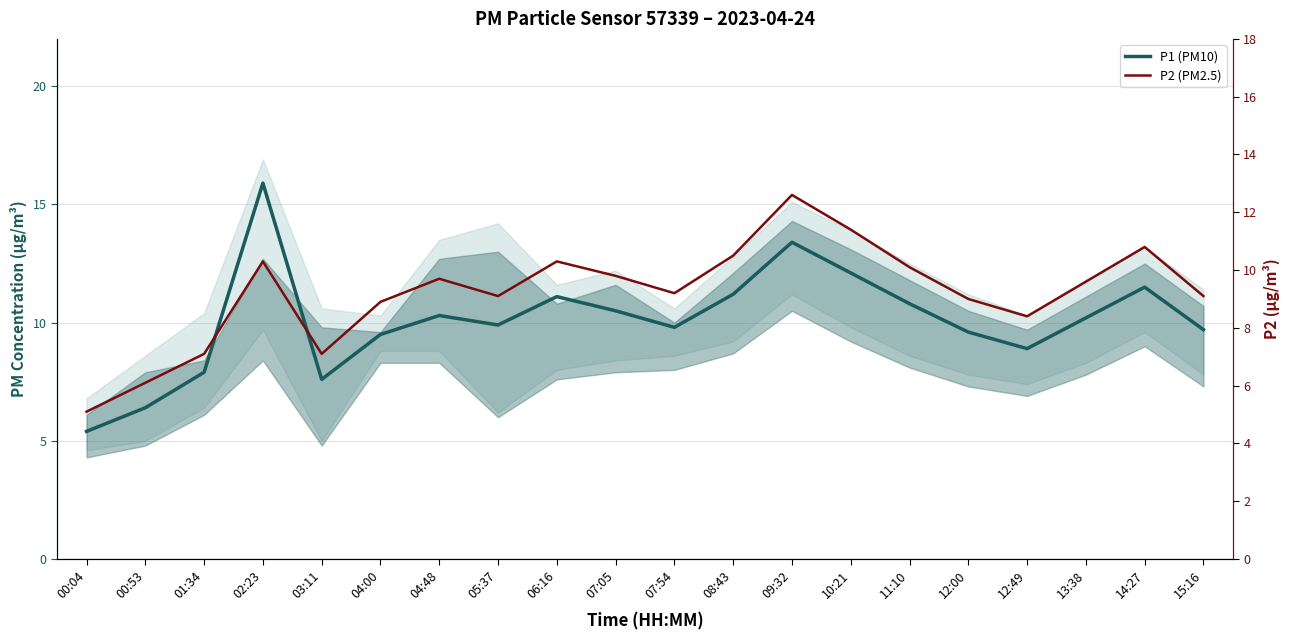

What is the average value of the P2 (PM2.5) series?

9.2